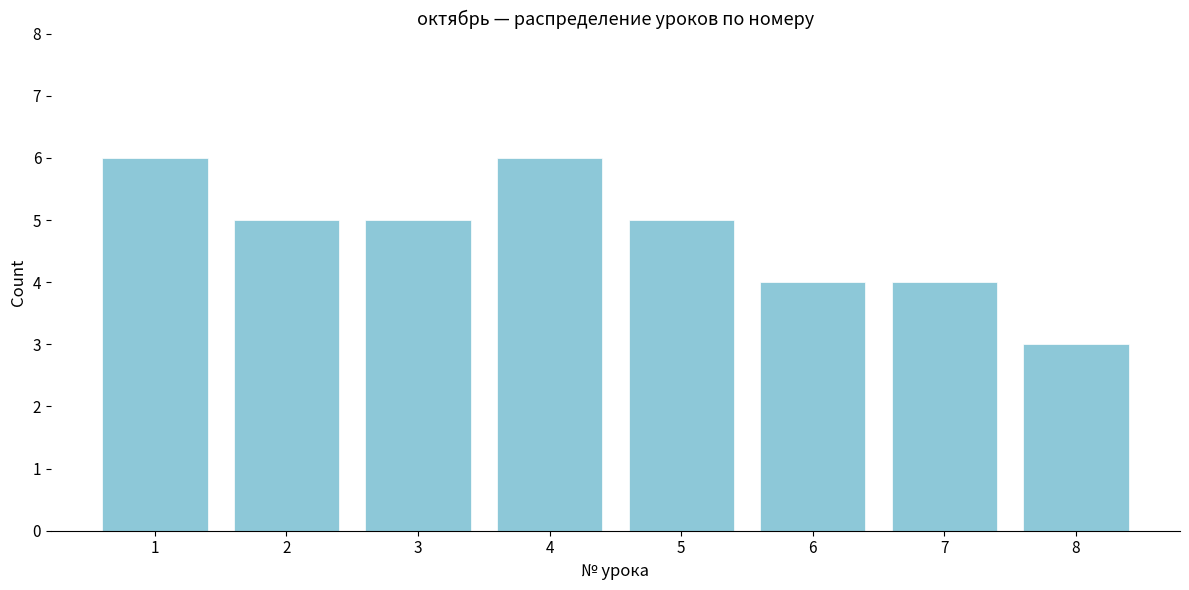

Reading left to right, list all the values displayed in this chart.

6	5	5	6	5	4	4	3